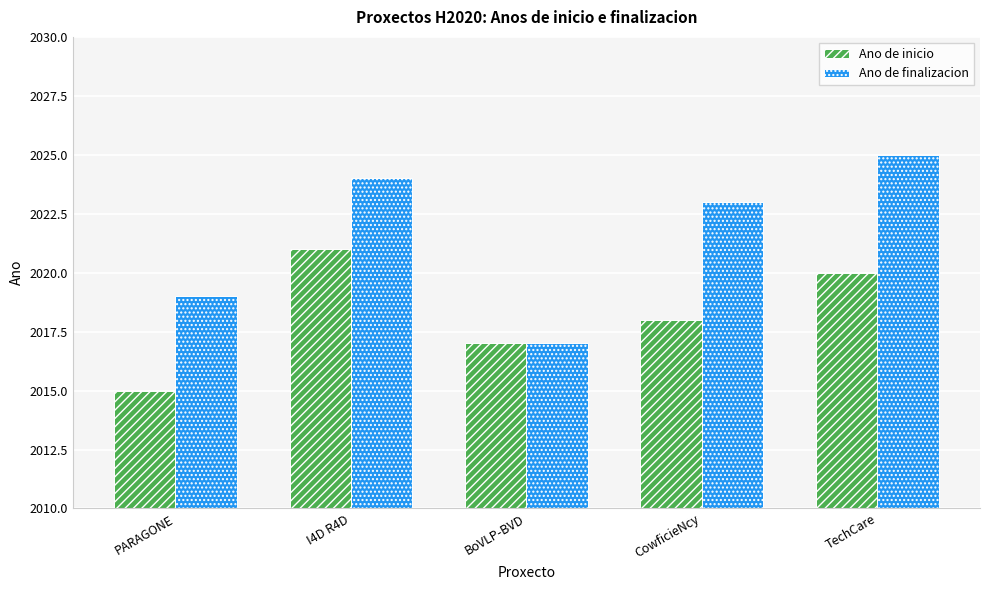

How many bars are there in total?

10